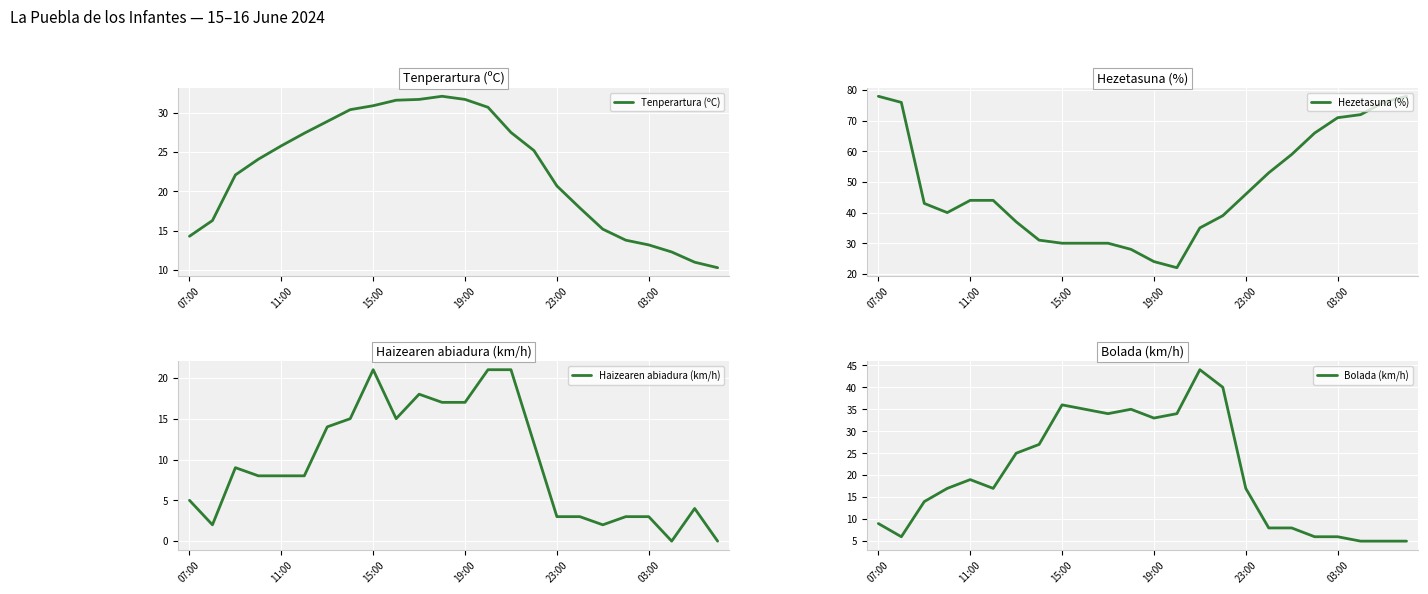

The value of Bolada (km/h) at 13 is 34.0. True or false?

True